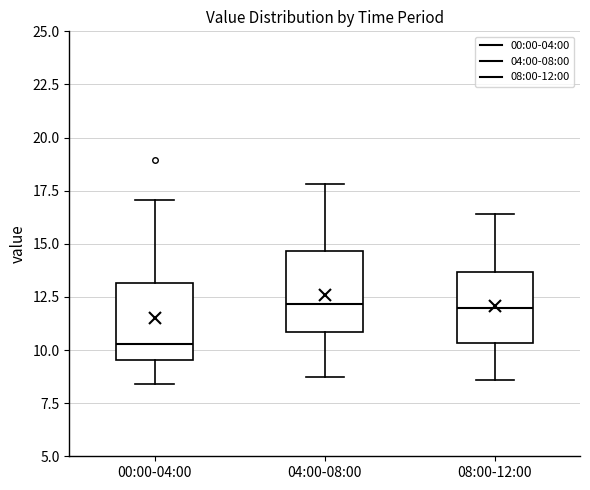

Reading left to right, read every box against the y-axis: the position of its median line, the range the box covers, and the ends of its whiskers. The values are not printed on the chart, so give them approximately, as read against the axis.

00:00-04:00: median 10.5, box 9.5 to 13.0, whiskers 8.5 to 17.0
04:00-08:00: median 12.0, box 11.0 to 14.5, whiskers 8.5 to 18.0
08:00-12:00: median 12.0, box 10.5 to 13.5, whiskers 8.5 to 16.5